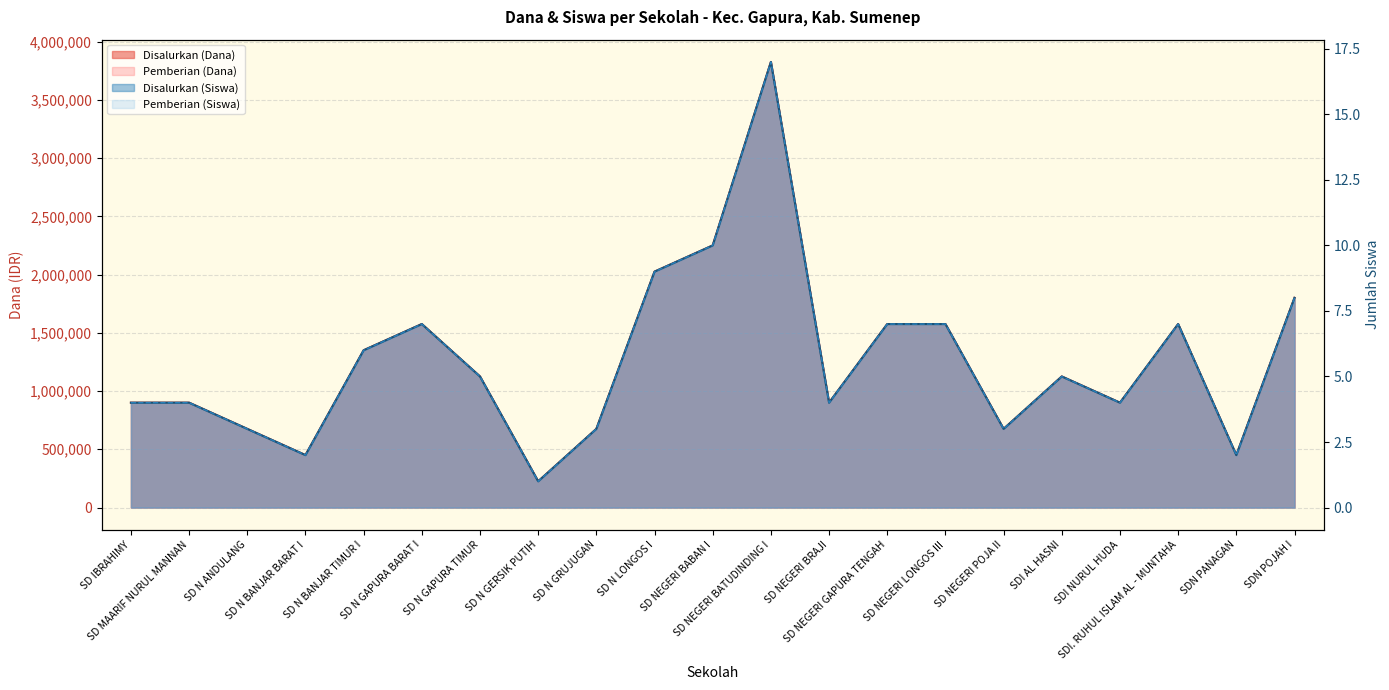

What is the average value of the Pemberian (Siswa) series?

6